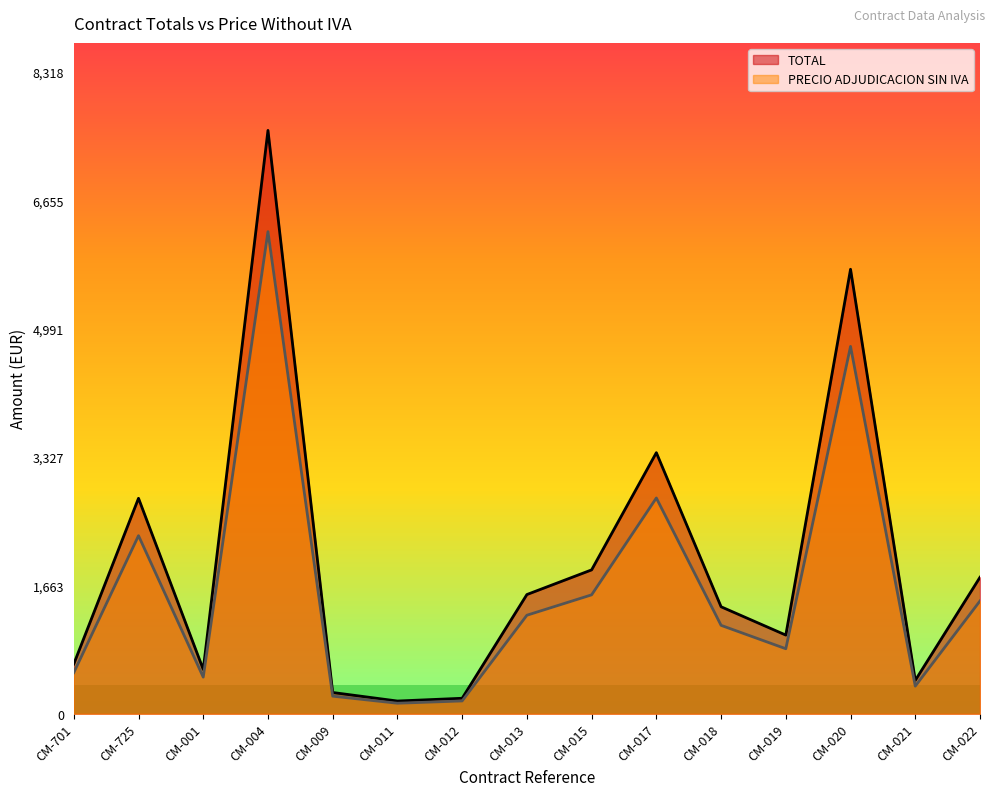

How many data points in TOTAL are less than 1387?

7